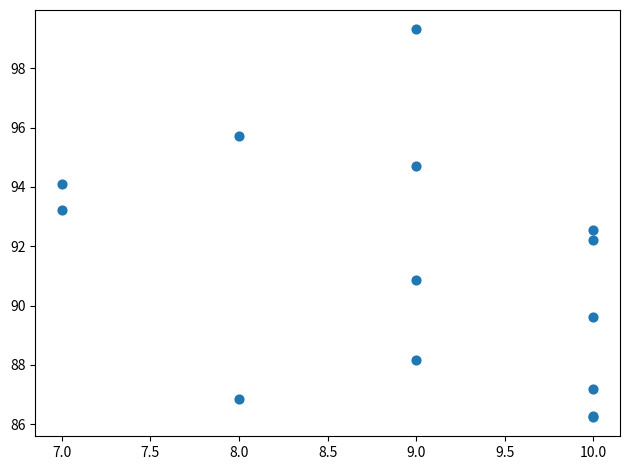

What Y value in the scatter plot is closest to 92?

92.2